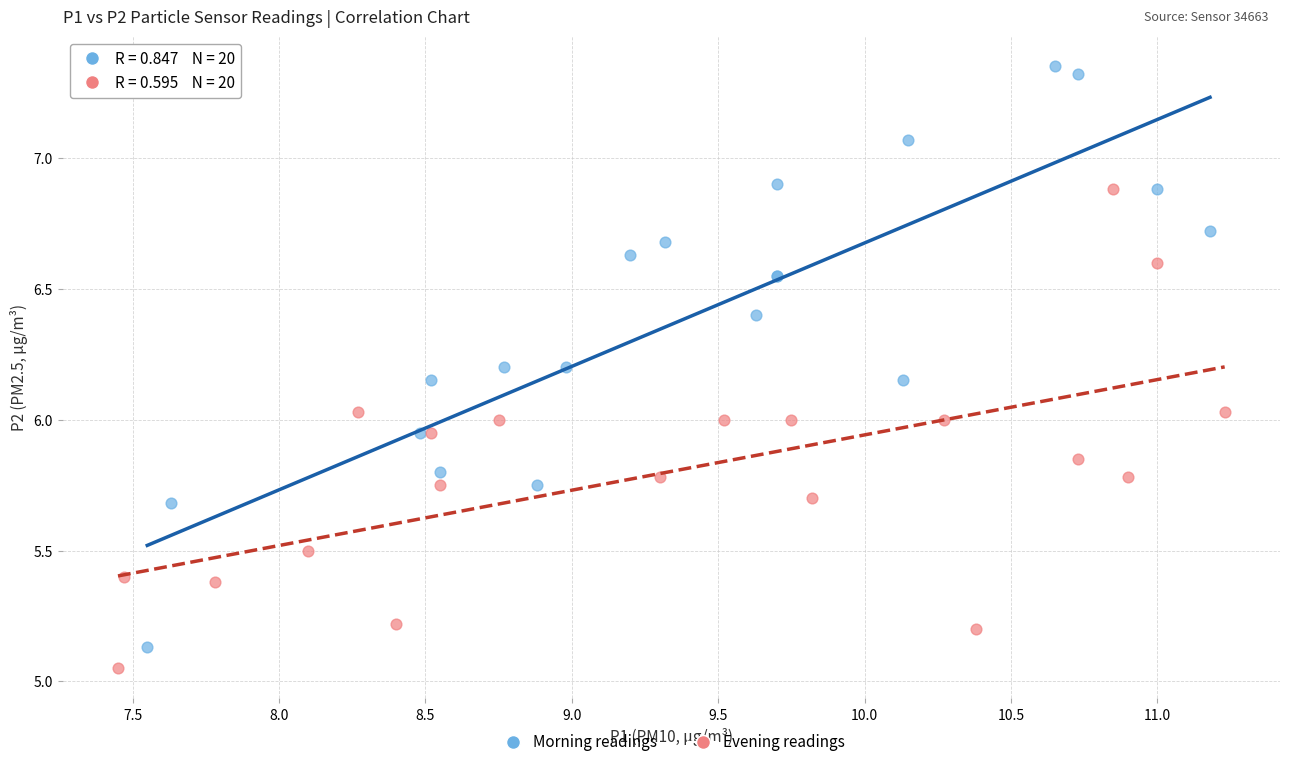

Which series contains the highest Y value?

Morning readings